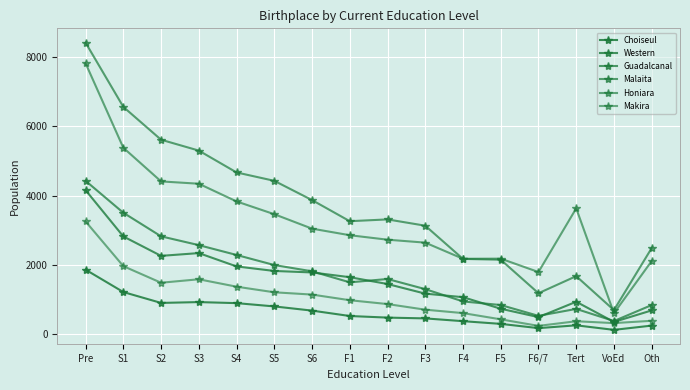

How many interior local valleys does the Guadalcanal series have?

3